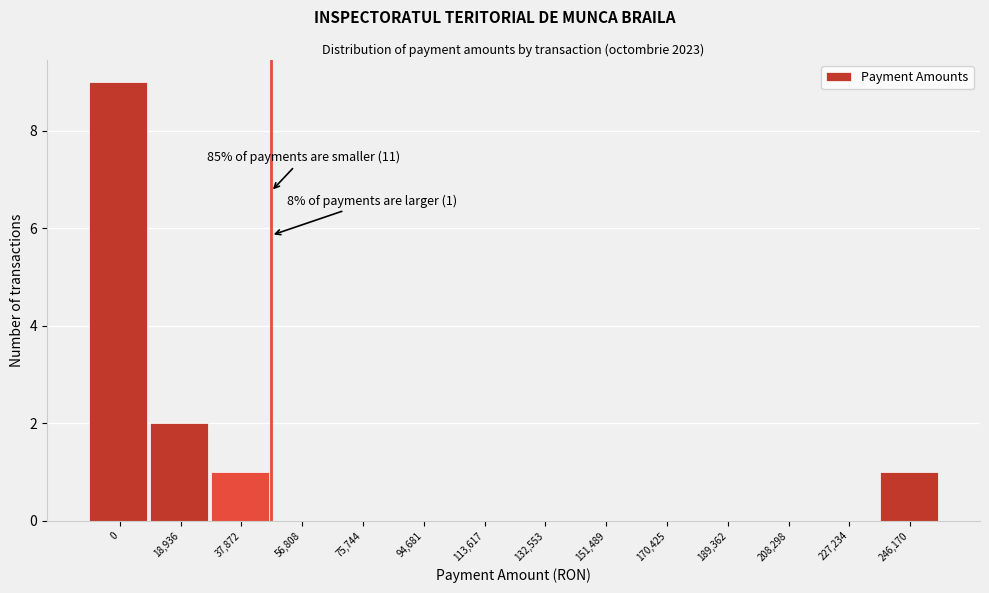

Reading left to right, transcribe all the data shown in this chart.

0=9	18,936=2	37,872=1	56,808=0	75,744=0	94,681=0	113,617=0	132,553=0	151,489=0	170,425=0	189,362=0	208,298=0	227,234=0	246,170=1